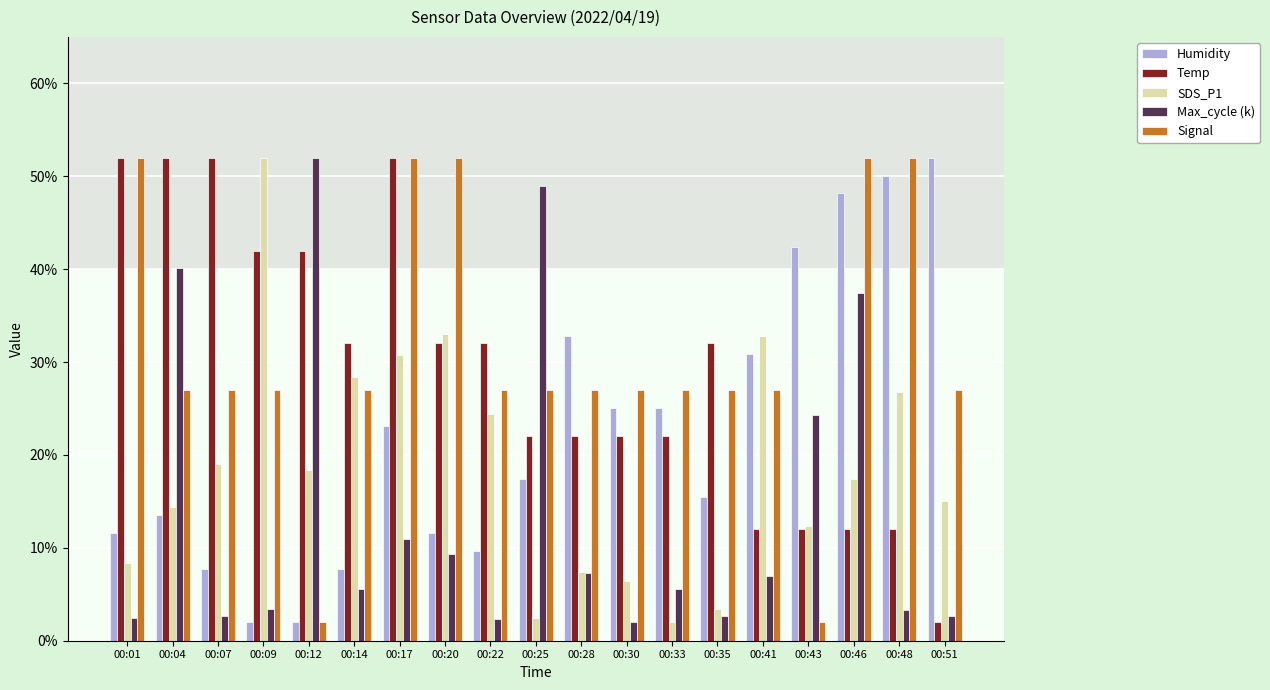

At 00:46, list the series in order from largest to smallest.

Signal, Humidity, Max_cycle (k), SDS_P1, Temp